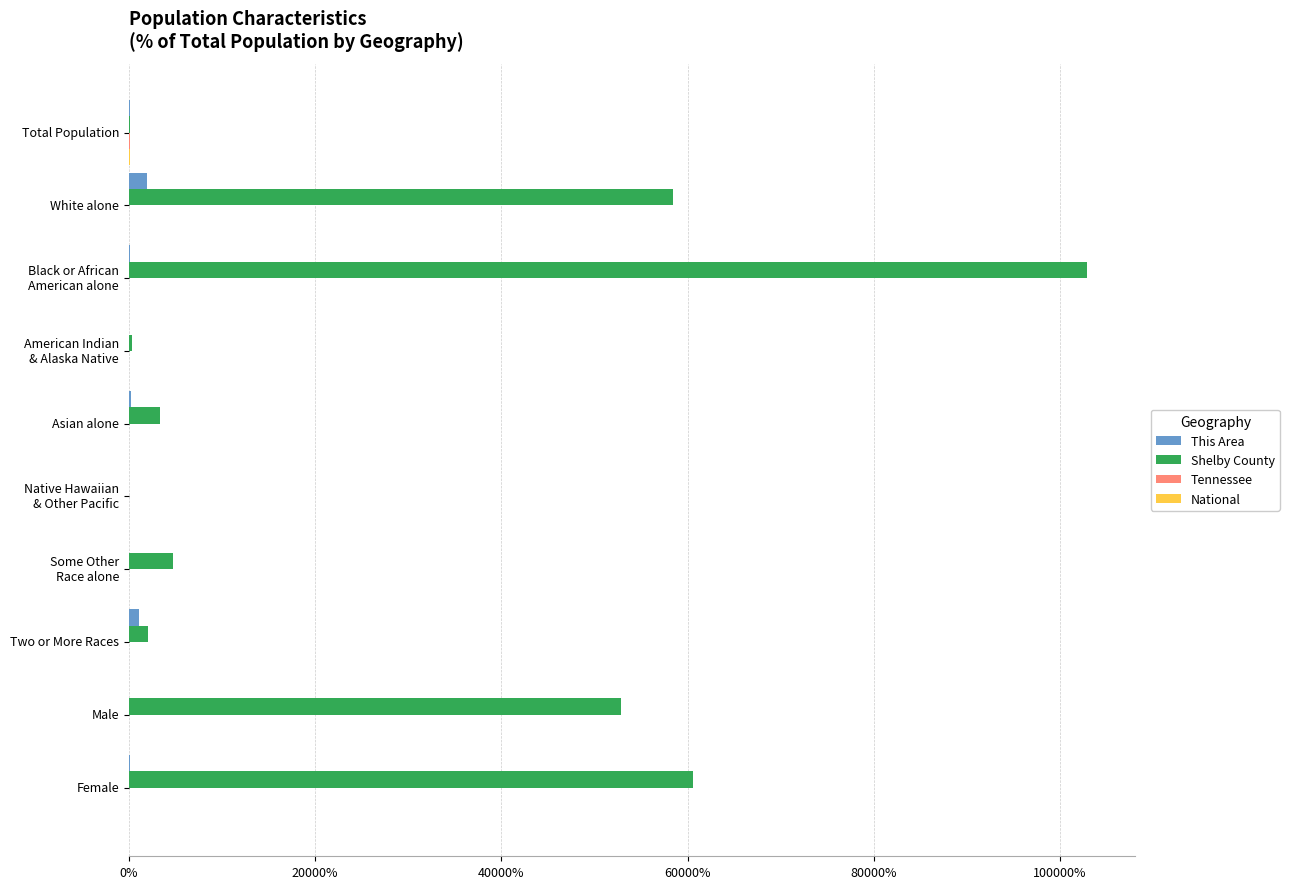

How many values in the Shelby County series exceed 4748?

5